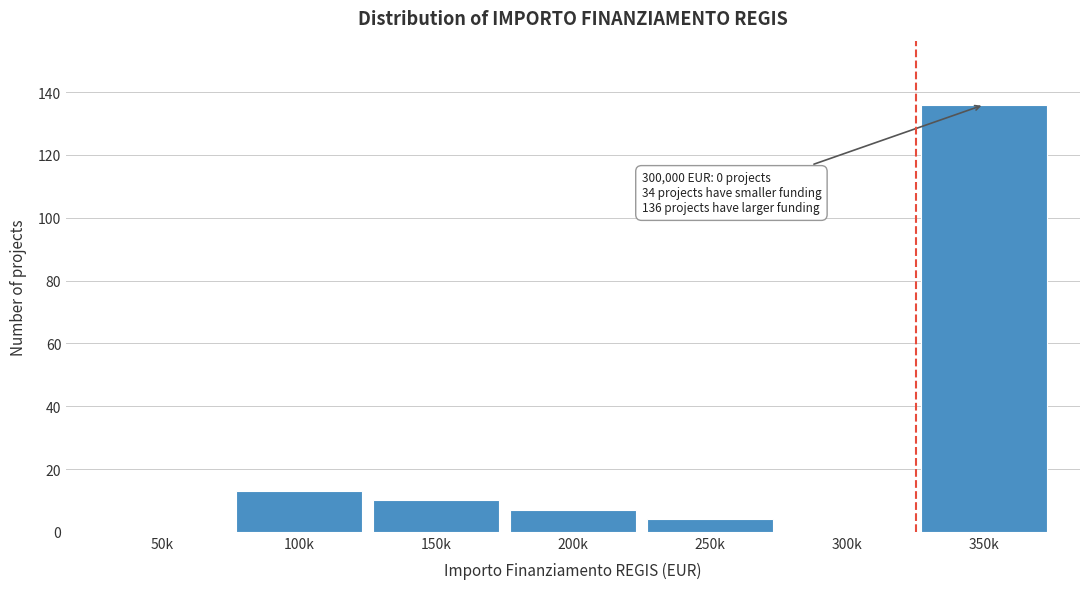

Reading left to right, transcribe all the data shown in this chart.

50k=0	100k=13	150k=10	200k=7	250k=4	300k=0	350k=136